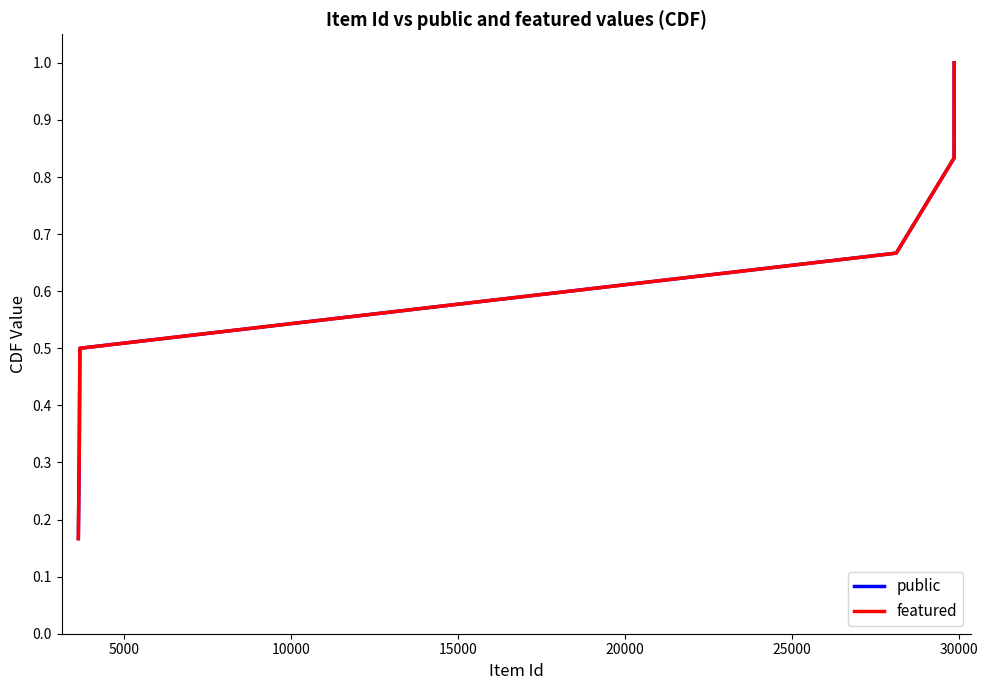

Does the chart display data point markers on the line(s)?

No